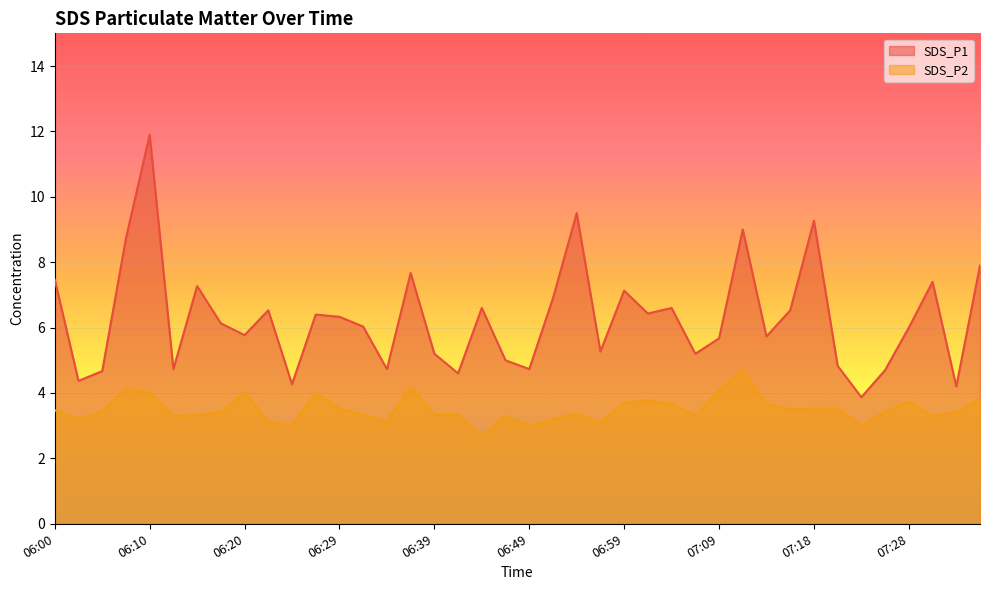

Is the value of SDS_P2 at 07:09 greater than the value of SDS_P1 at 06:05?

No